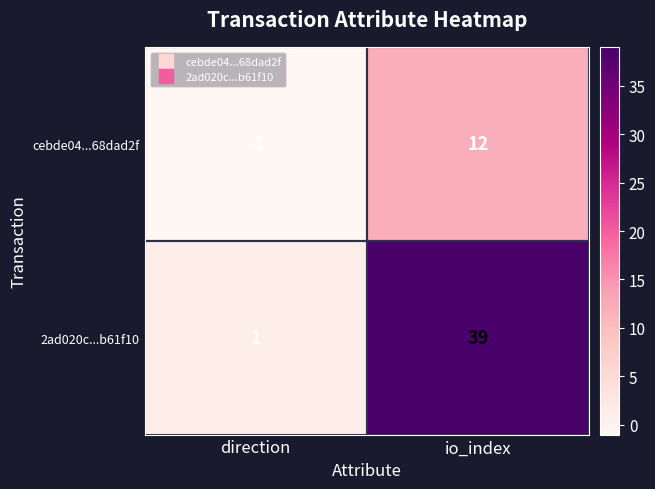

Which series has the largest total across all categories?

2ad020c...b61f10